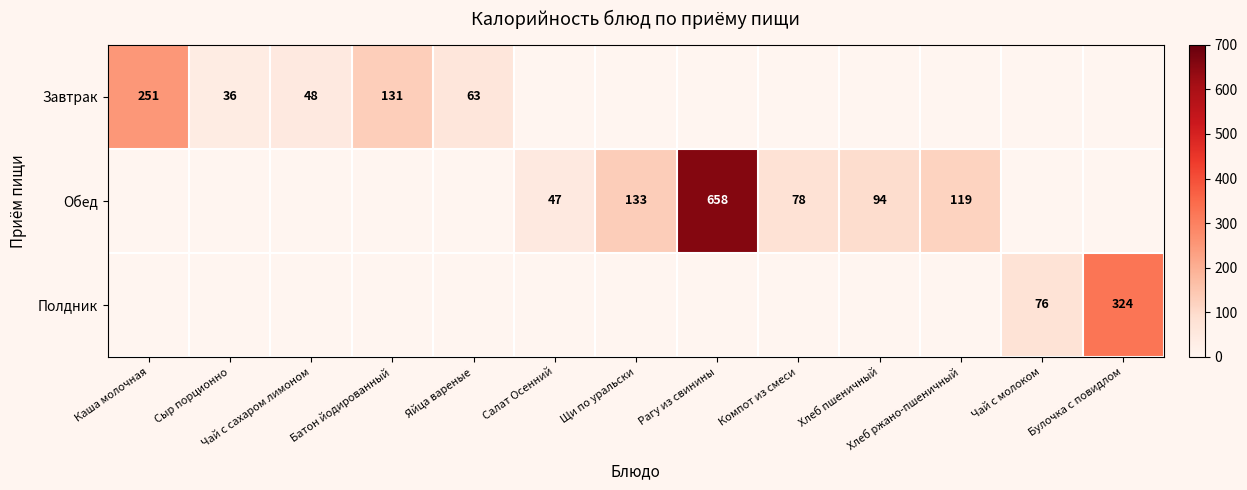

What is the maximum value shown in the chart?

657.7